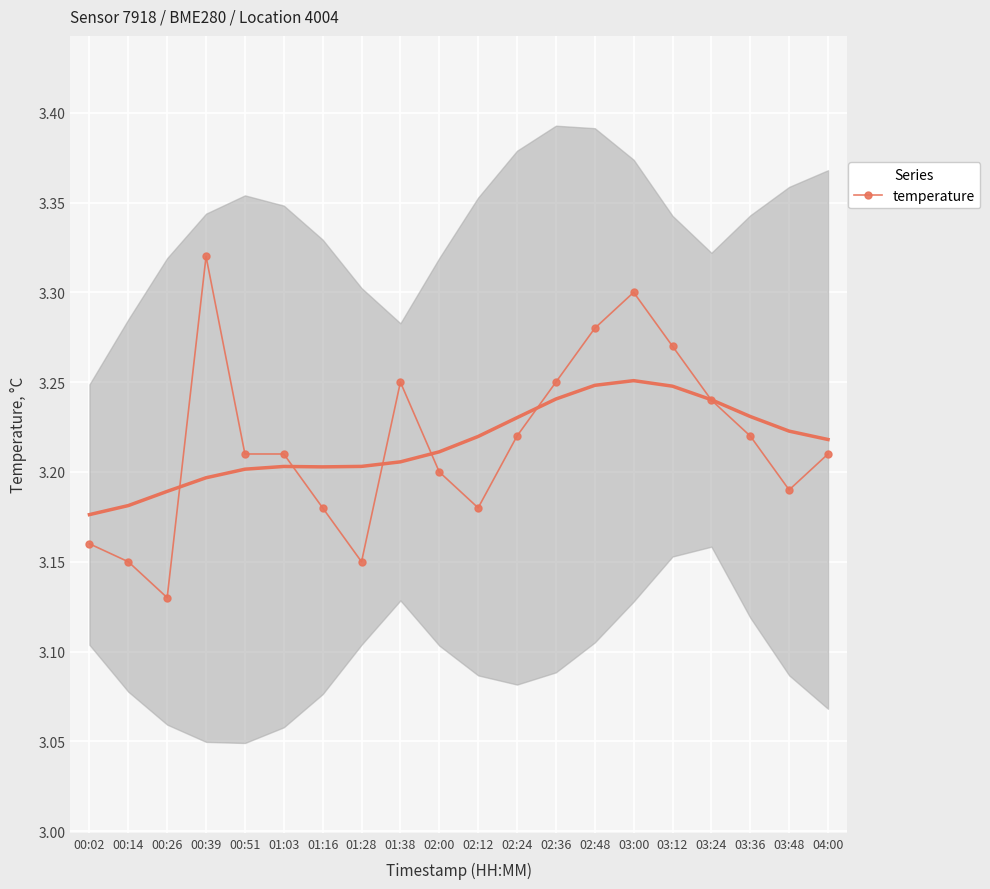

What position from the right is 02:48?

7